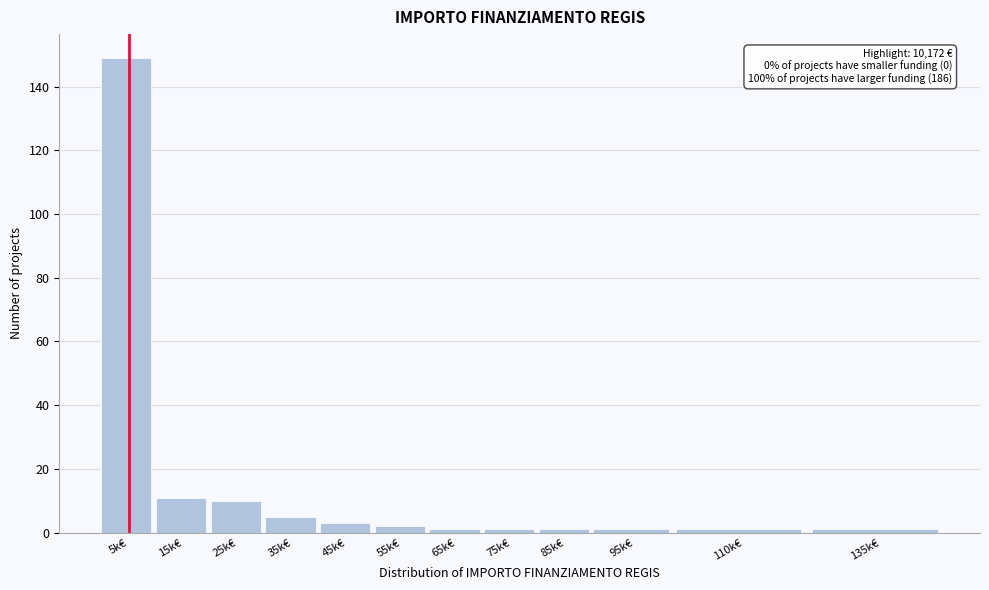

Reading left to right, list all the values displayed in this chart.

149	11	10	5	3	2	1	1	1	1	1	1